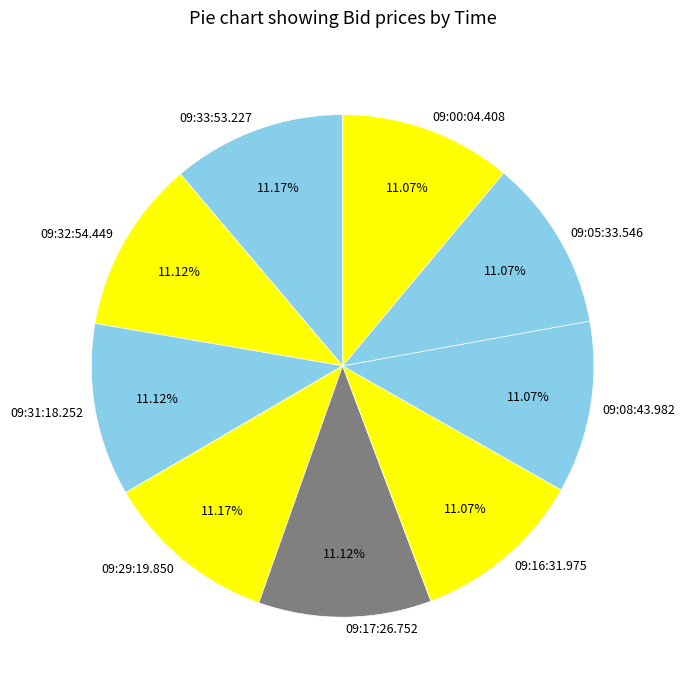

Is the sum of 09:00:04.408 and 09:33:53.227 greater than half?

No